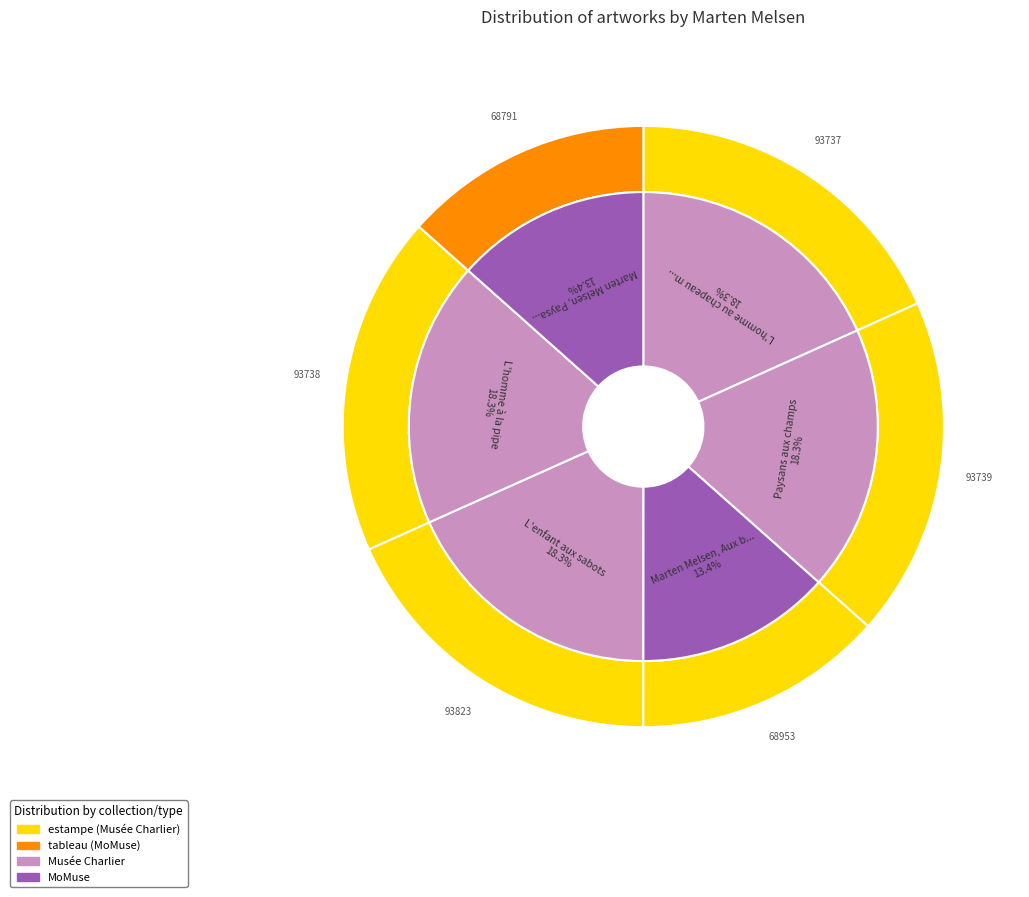

Rank the categories by value from lowest to highest.

Marten Melsen, Paysan trayant sa vache, Marten Melsen, Aux bords de l'Escaut, L'homme au chapeau mou, L'homme à la pipe, Paysans aux champs, L'enfant aux sabots